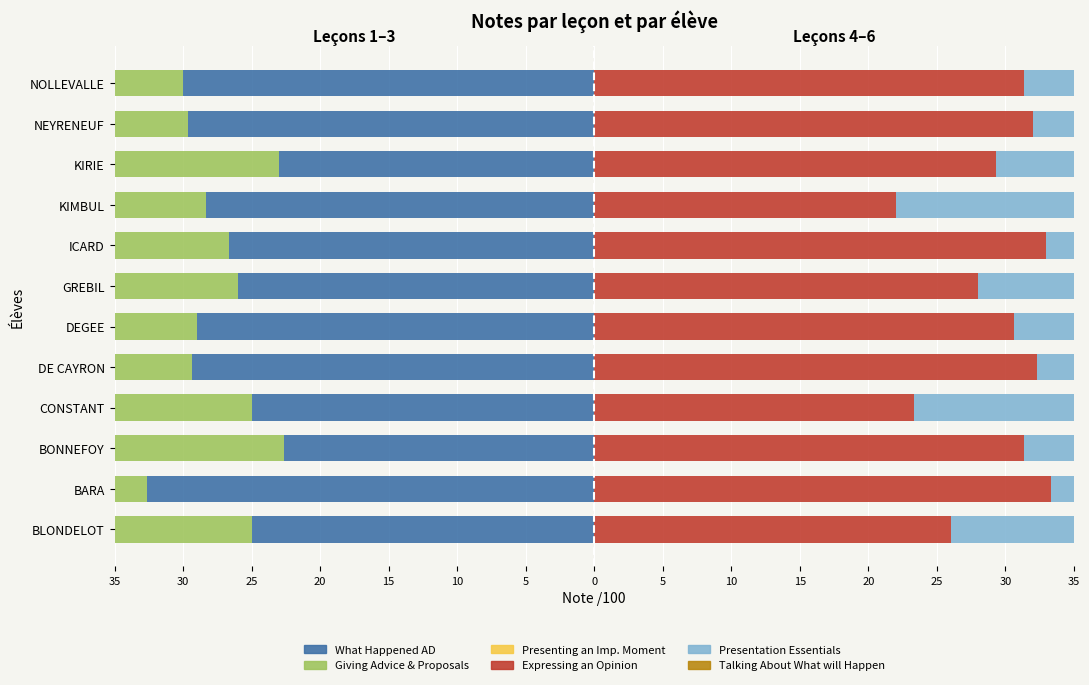

The value of What Happened AD at DEGEE is -29.0. True or false?

True